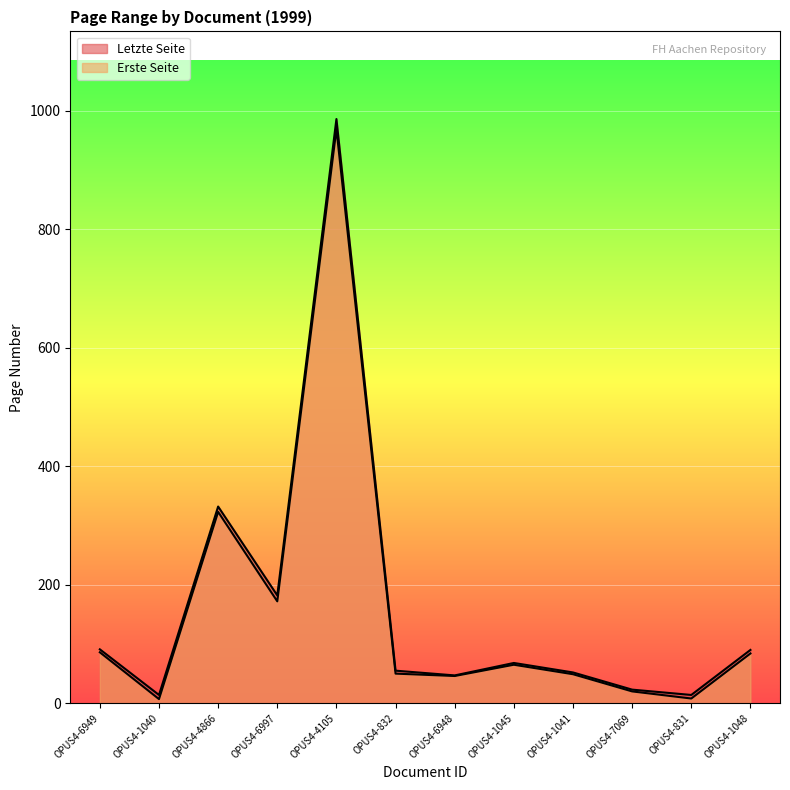

The Letzte Seite series shows 115 at OPUS4-1045. True or false?

False